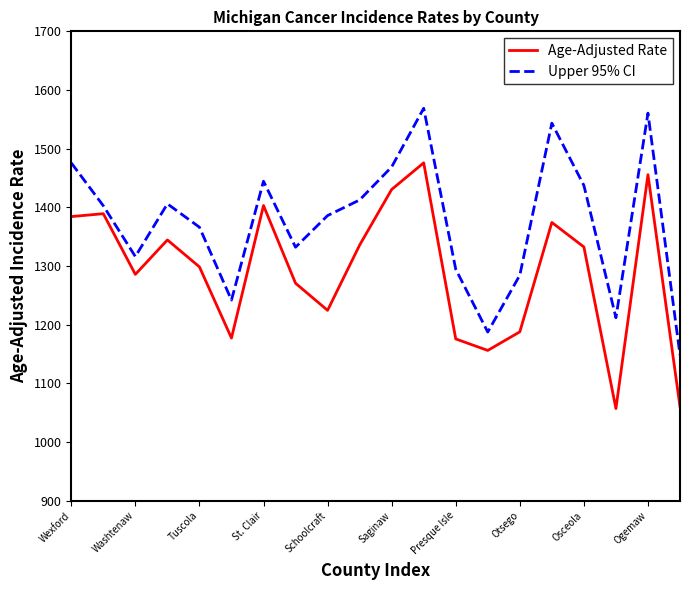

What is the smallest value displayed?

1057.1